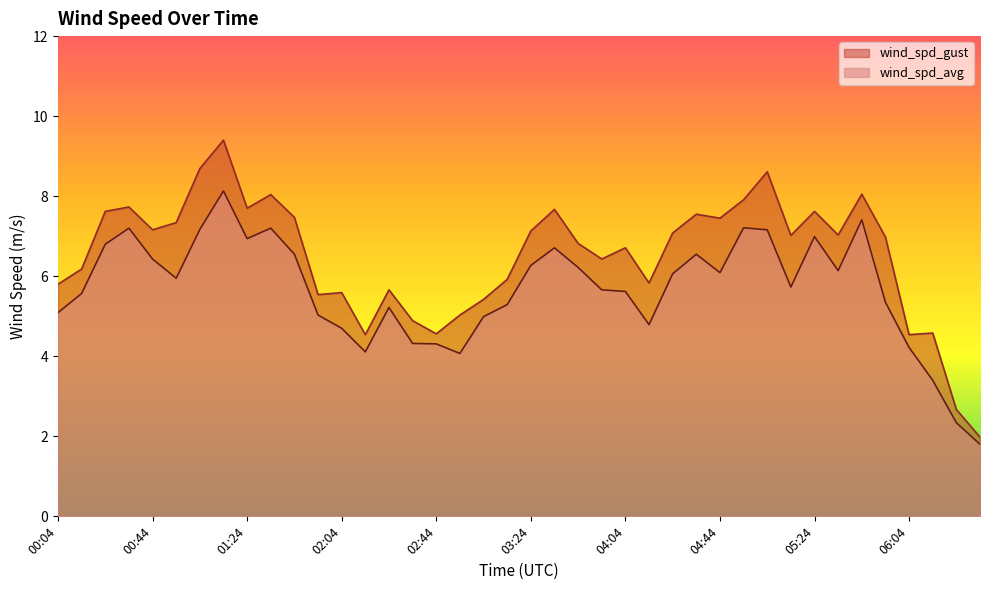

What are all the series names shown in the legend?

wind_spd_gust, wind_spd_avg